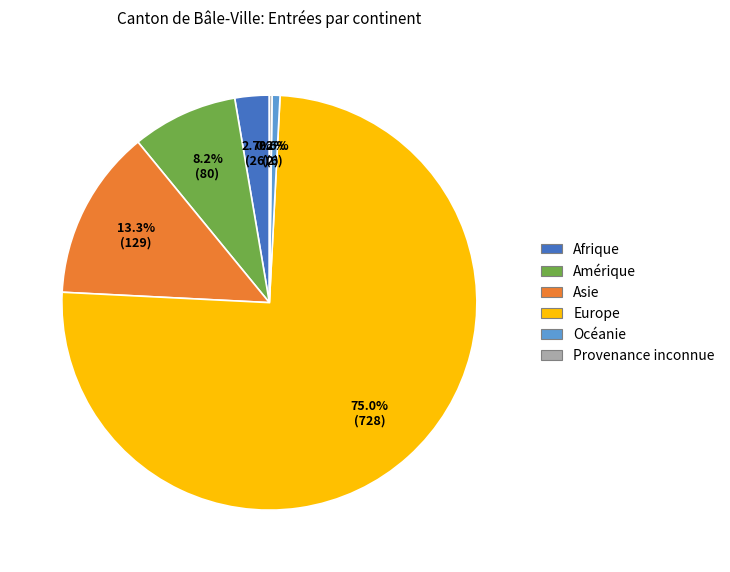

Which slice is the largest?

Europe